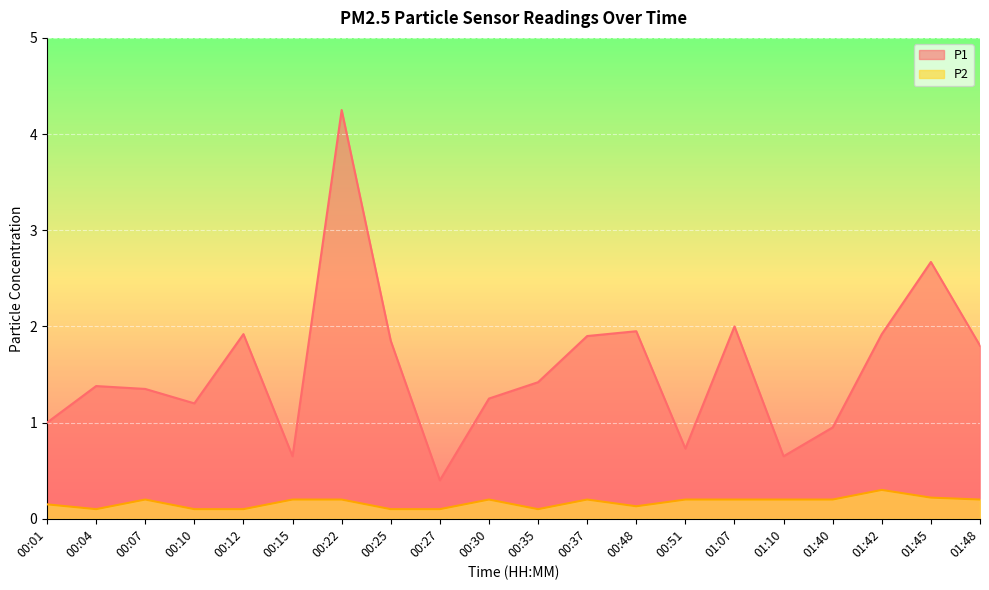

True or false: P1 and P2 intersect in this chart.

False